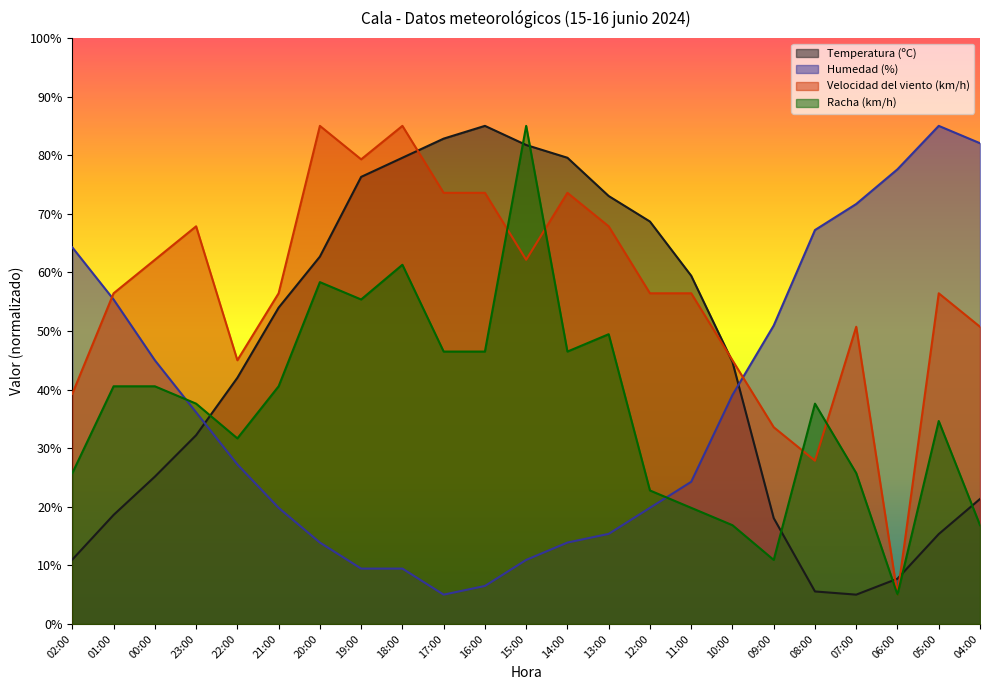

What is the difference between the maximum and minimum values in the Temperatura (ºC) series?

80.0